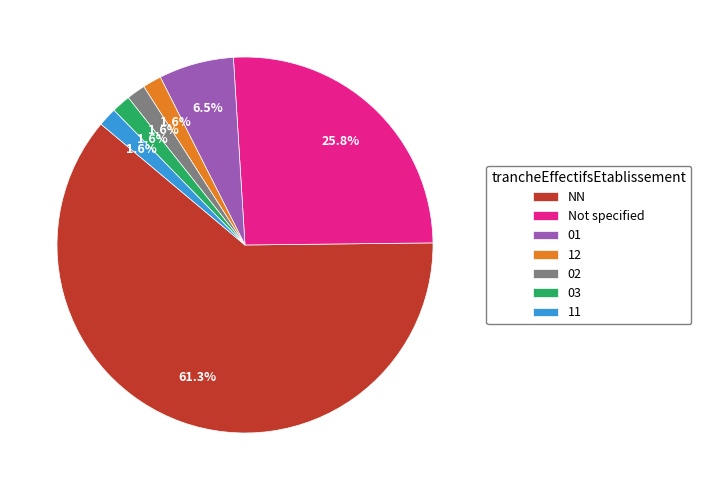

What portion of the pie excludes 12?

98.4%